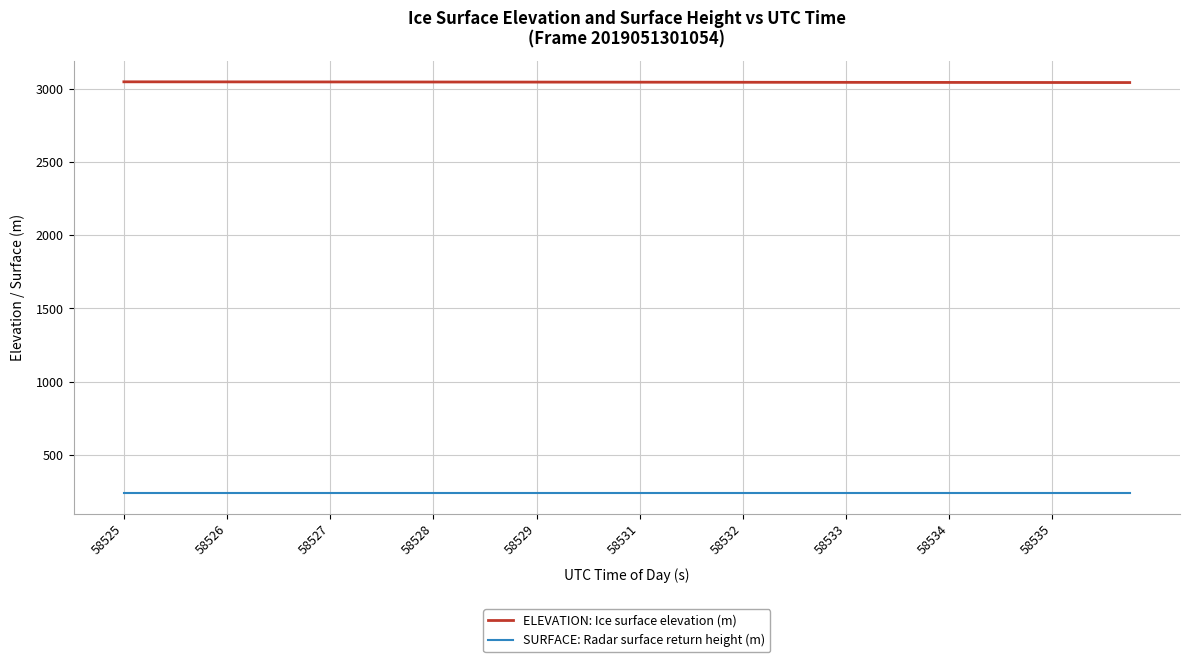

Is this an area chart (filled region under the line)?

No